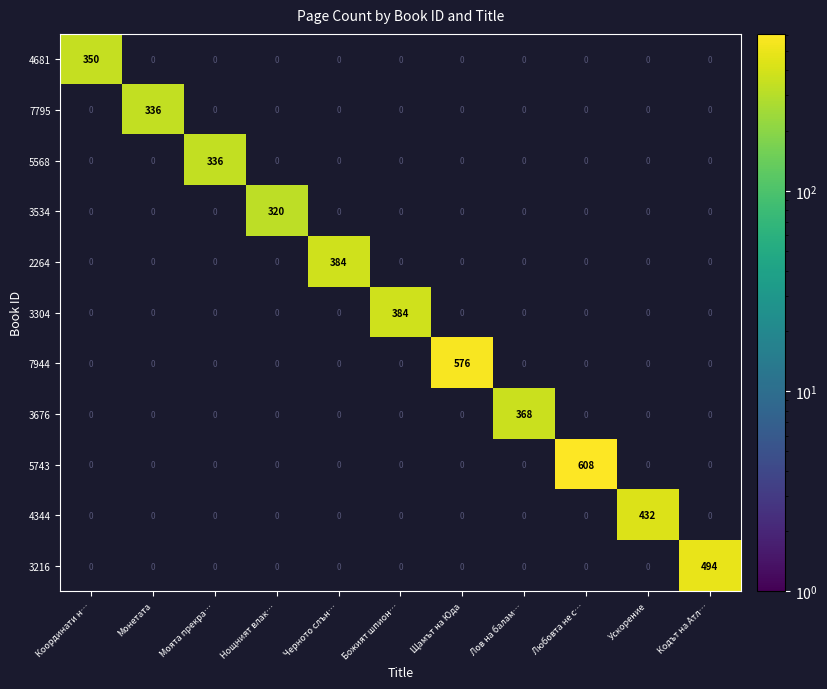

Which series has the widest spread of values?

5743